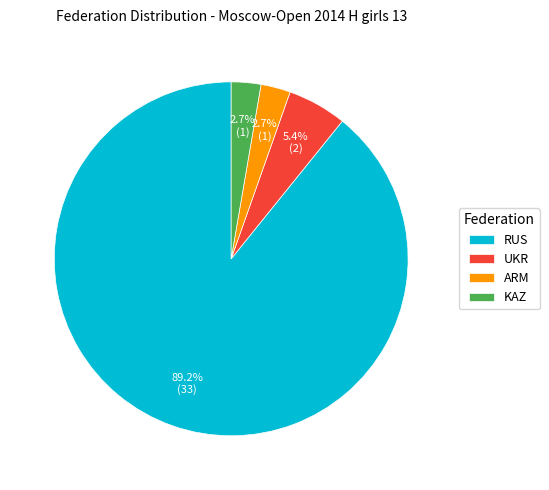

What percentage is NOT represented by KAZ?

97.3%